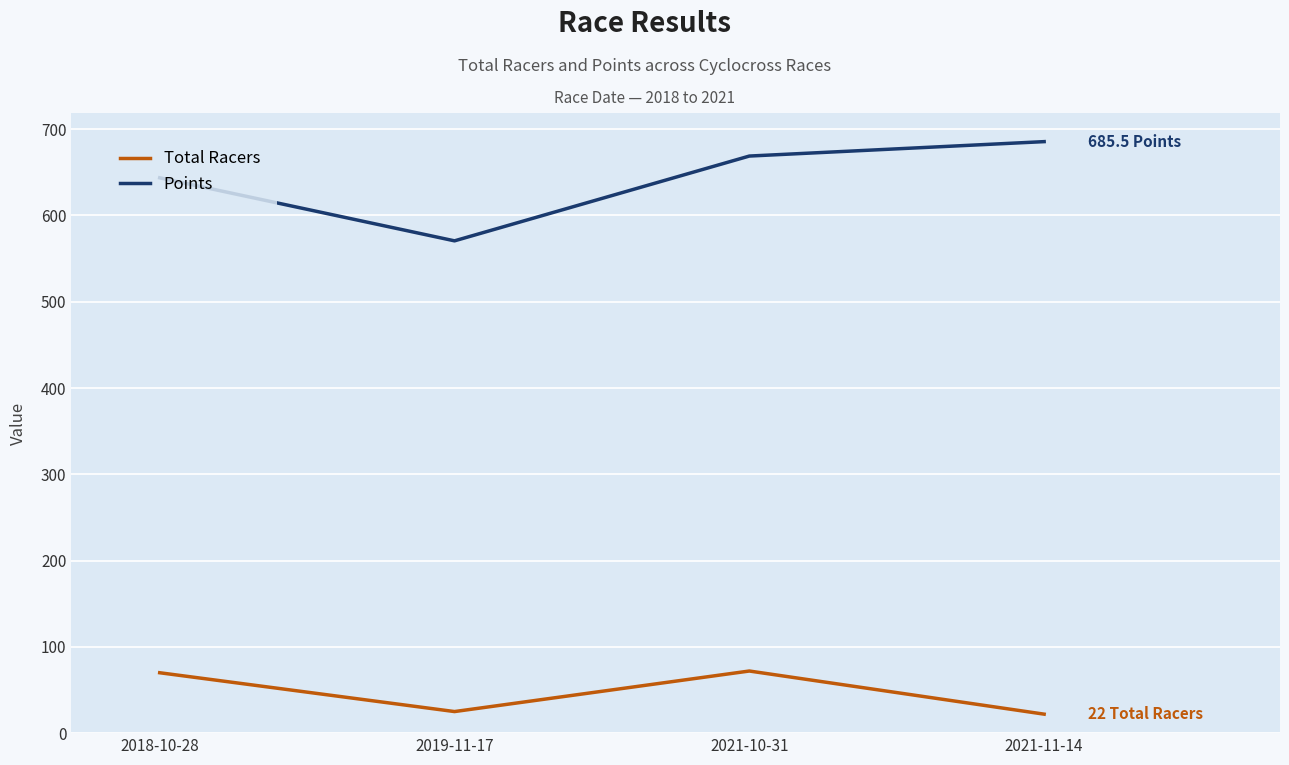

Which series has the widest spread of values?

Points